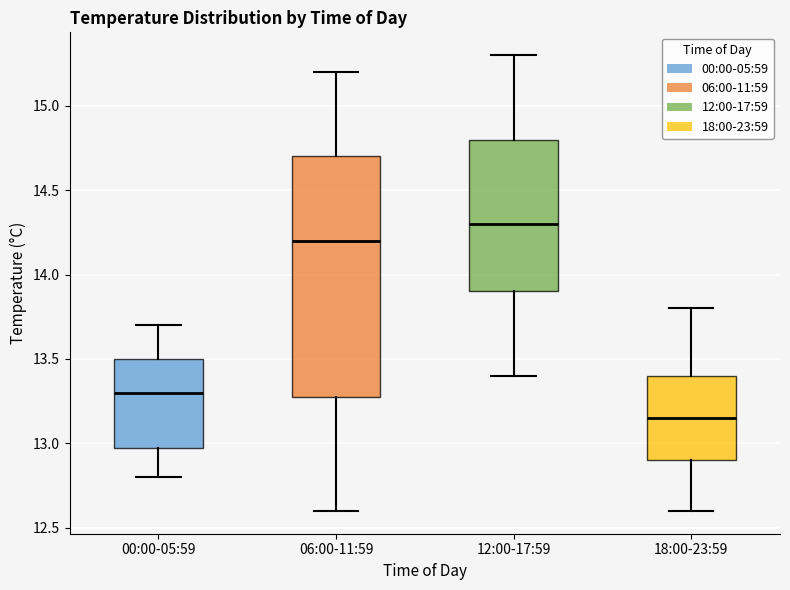

Reading left to right, transcribe this box plot: for each box, give where its median line is, the range the box spans, and where its two whiskers end, as read against the y-axis. The values are not printed on the chart, so give them approximately, as read against the axis.

00:00-05:59: median 13.30, box 13.00 to 13.50, whiskers 12.80 to 13.70
06:00-11:59: median 14.20, box 13.30 to 14.70, whiskers 12.60 to 15.20
12:00-17:59: median 14.30, box 13.90 to 14.80, whiskers 13.40 to 15.30
18:00-23:59: median 13.15, box 12.90 to 13.40, whiskers 12.60 to 13.80